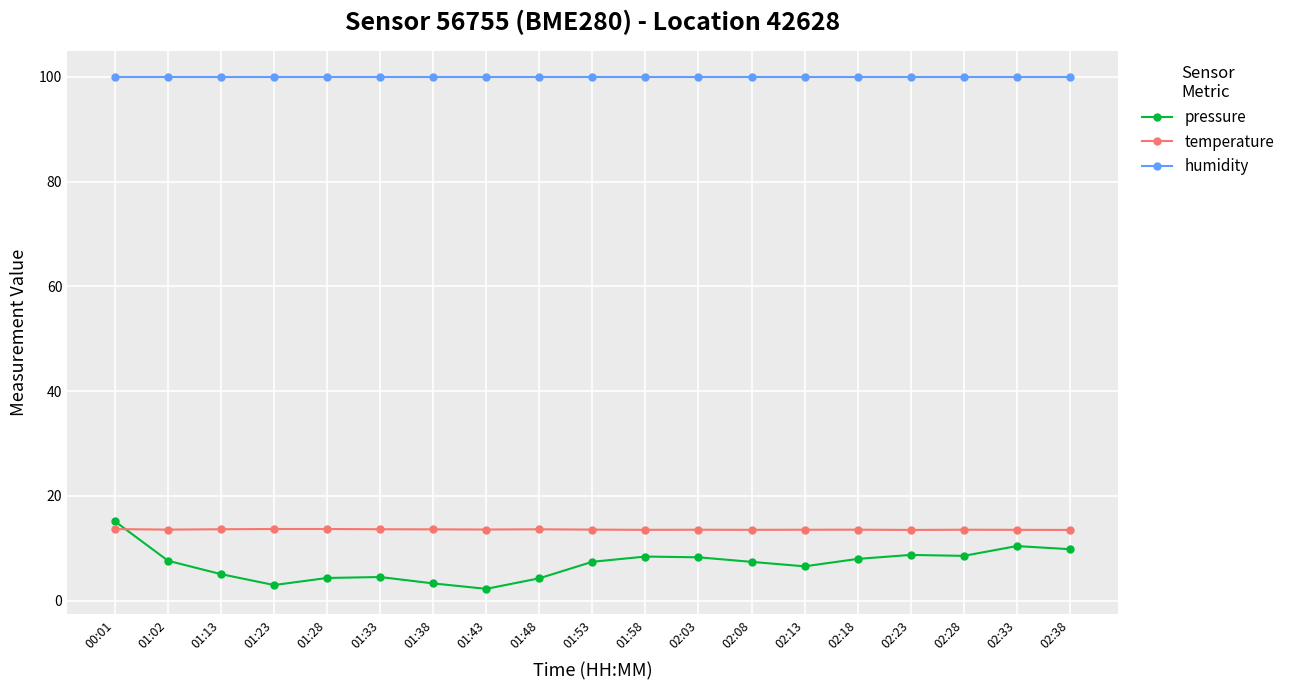

At 02:08, list the series in order from largest to smallest.

humidity, temperature, pressure